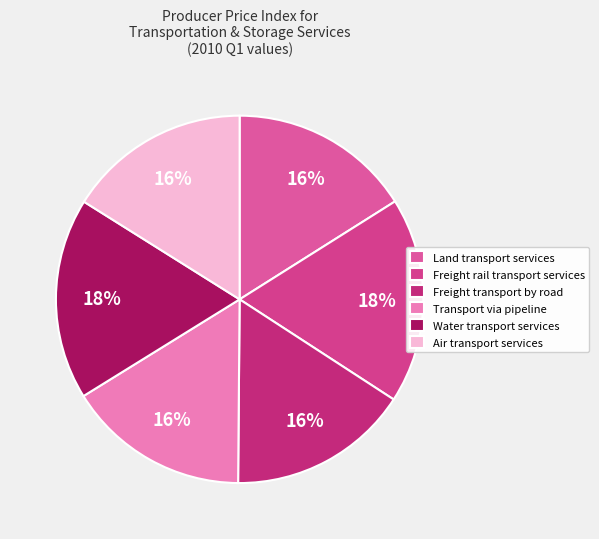

To the nearest percent, what is the difference between the Freight transport by road and Freight rail transport services slice percentages?

2%